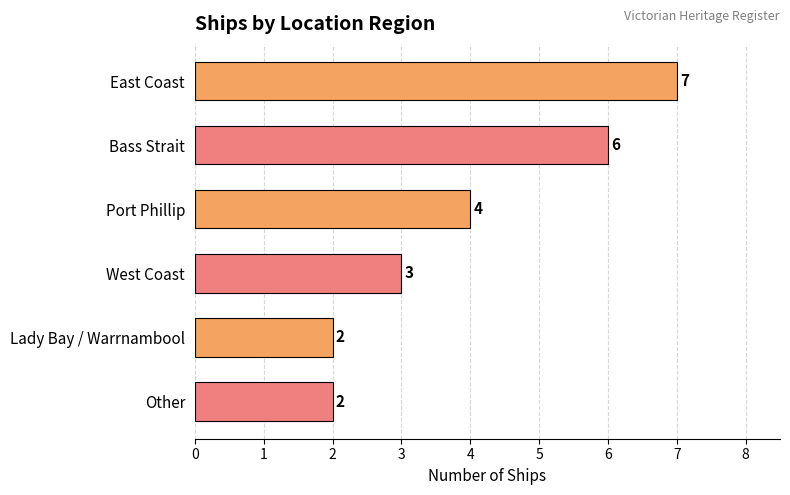

What is the ratio of the value at West Coast to the value at Other?

1.5